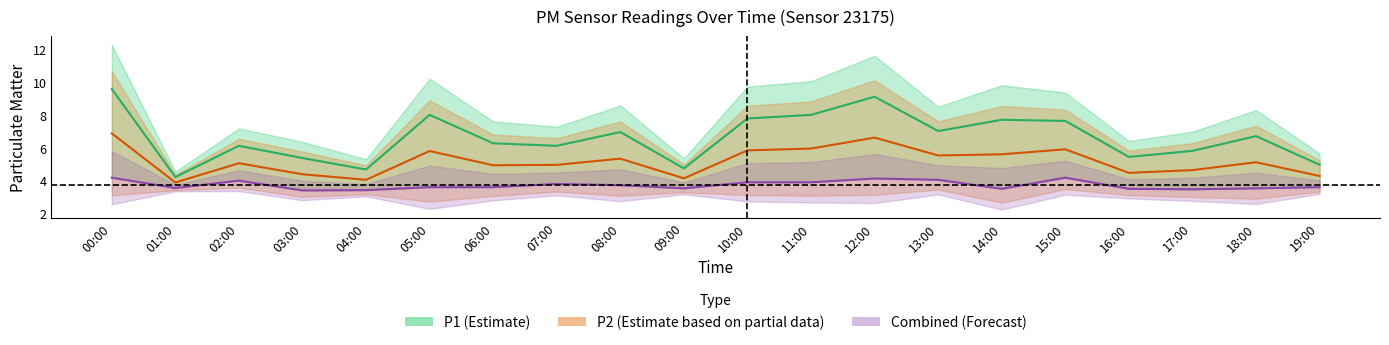

Between 01:00 and 09:00, which series saw the biggest shift?

P1